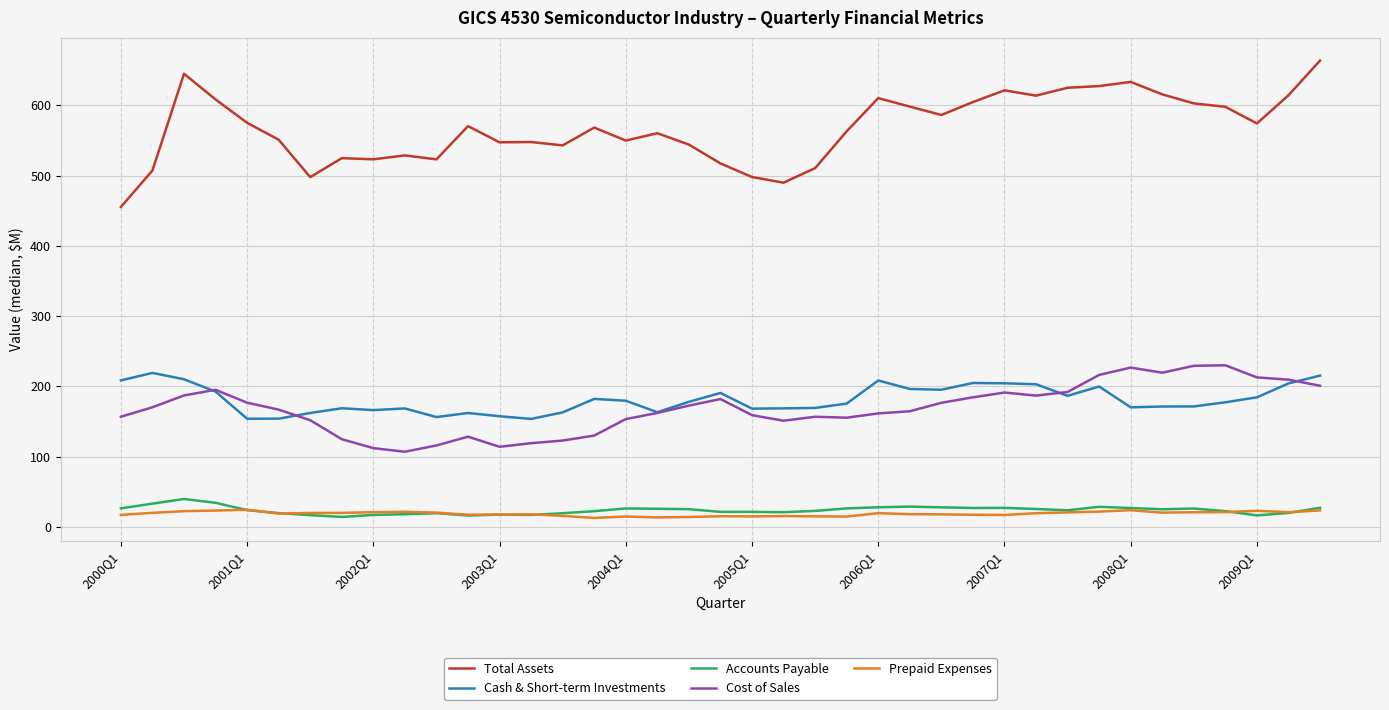

True or false: Cash & Short-term Investments and Accounts Payable intersect in this chart.

False